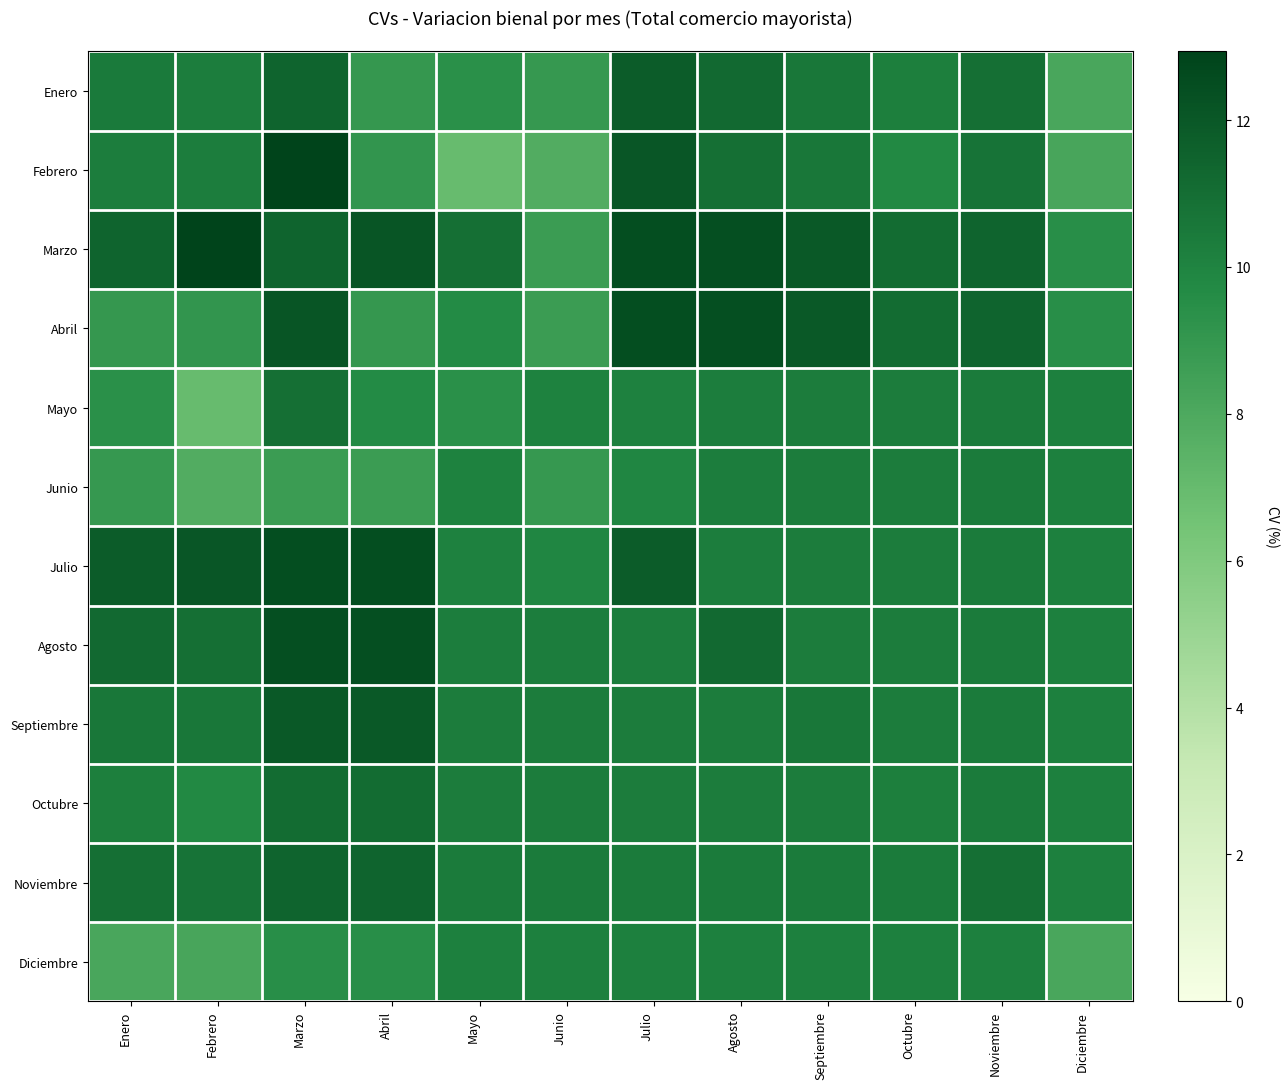

What is the smallest value displayed?

7.0